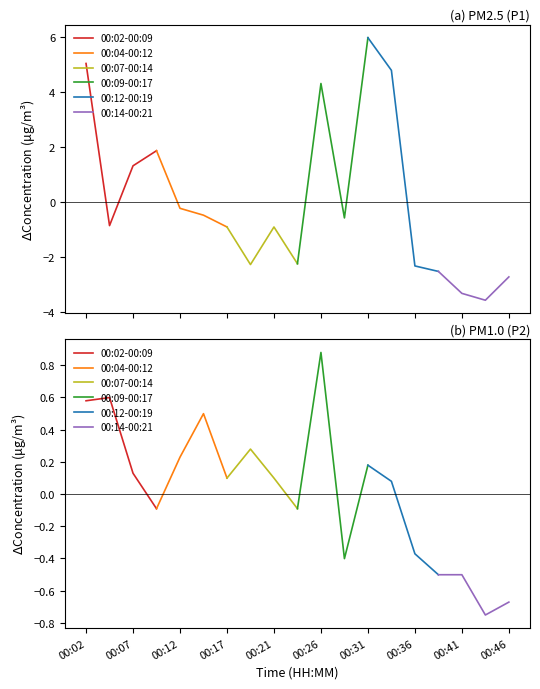

What are all the series names shown in the legend?

00:02-00:09, 00:04-00:12, 00:07-00:14, 00:09-00:17, 00:12-00:19, 00:14-00:21